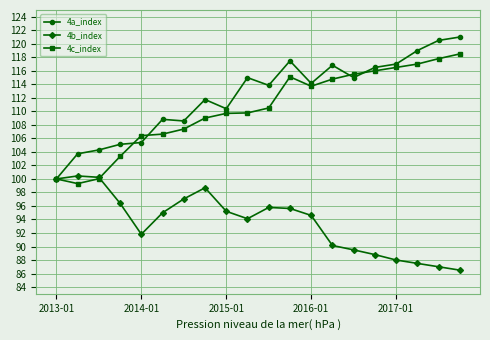

True or false: 4b_index has more than 1 points higher than both neighbors.

True